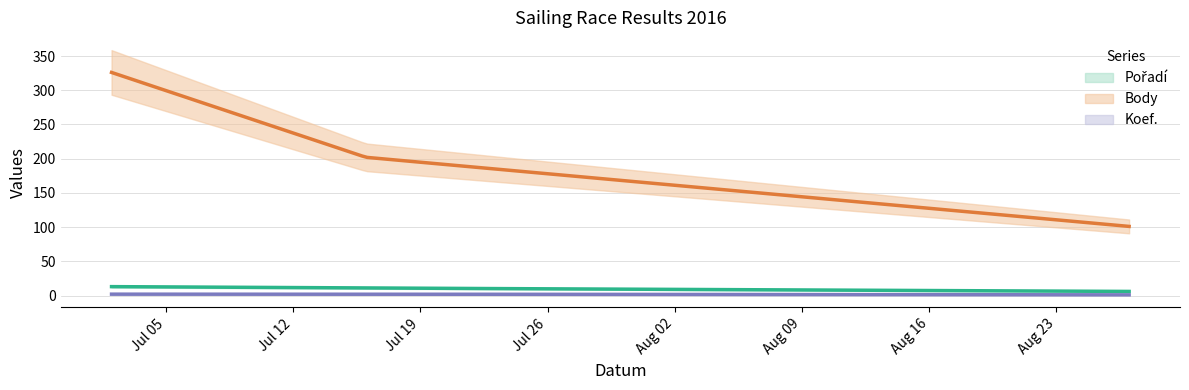

List the series in order of their peak value, lowest first.

Koef., Pořadí, Body